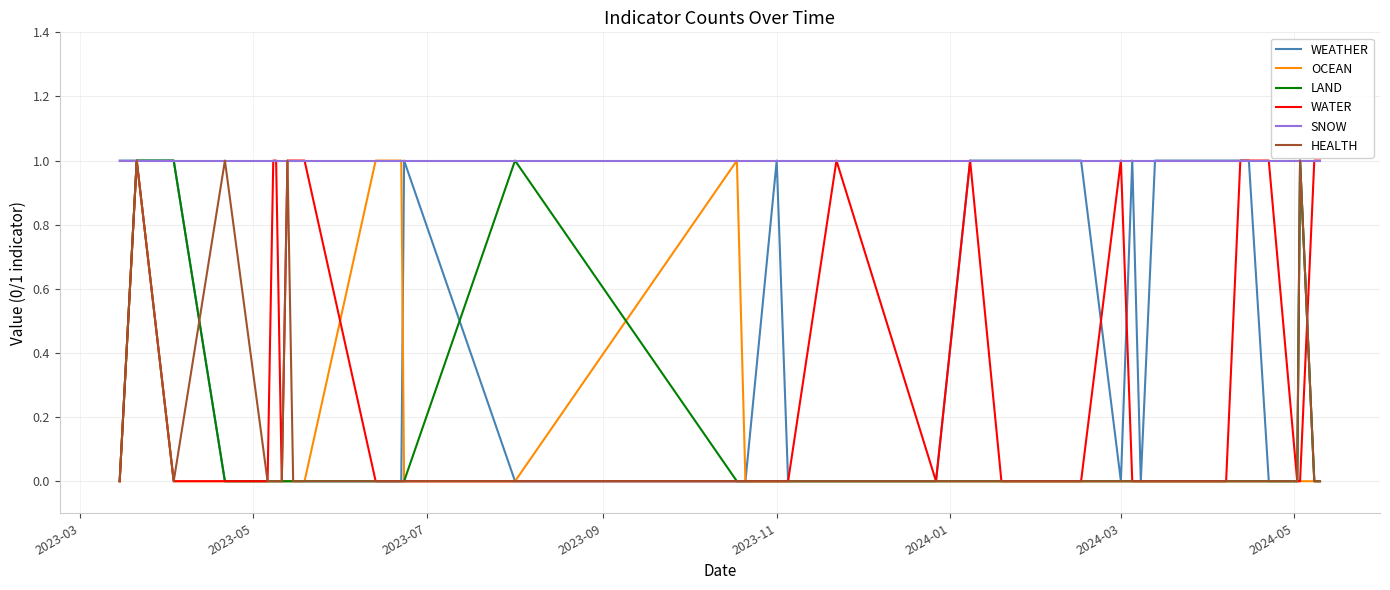

Which series has the largest total across all categories?

SNOW